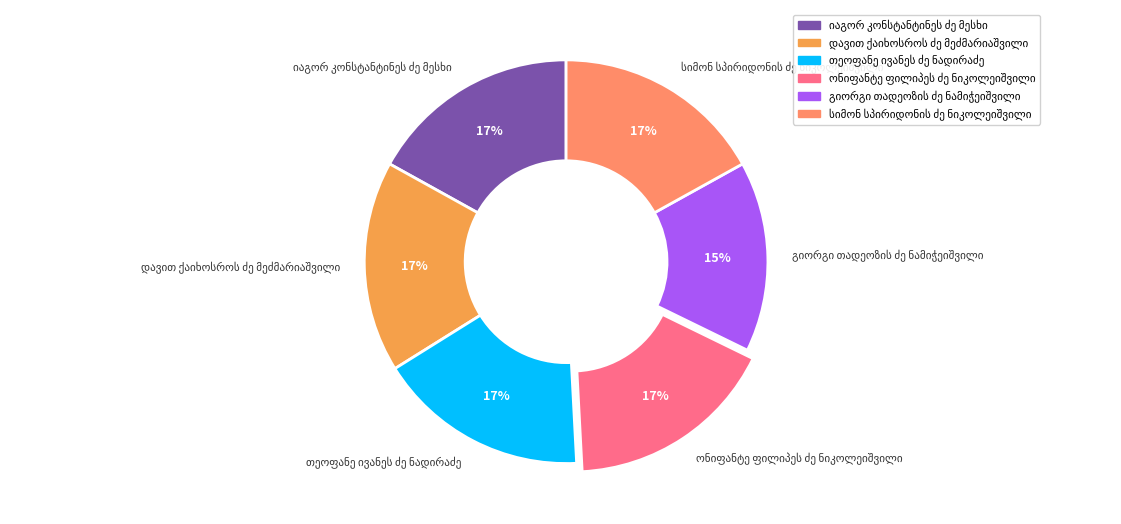

To the nearest percent, what is the difference between the largest and smallest slice percentages?

2%